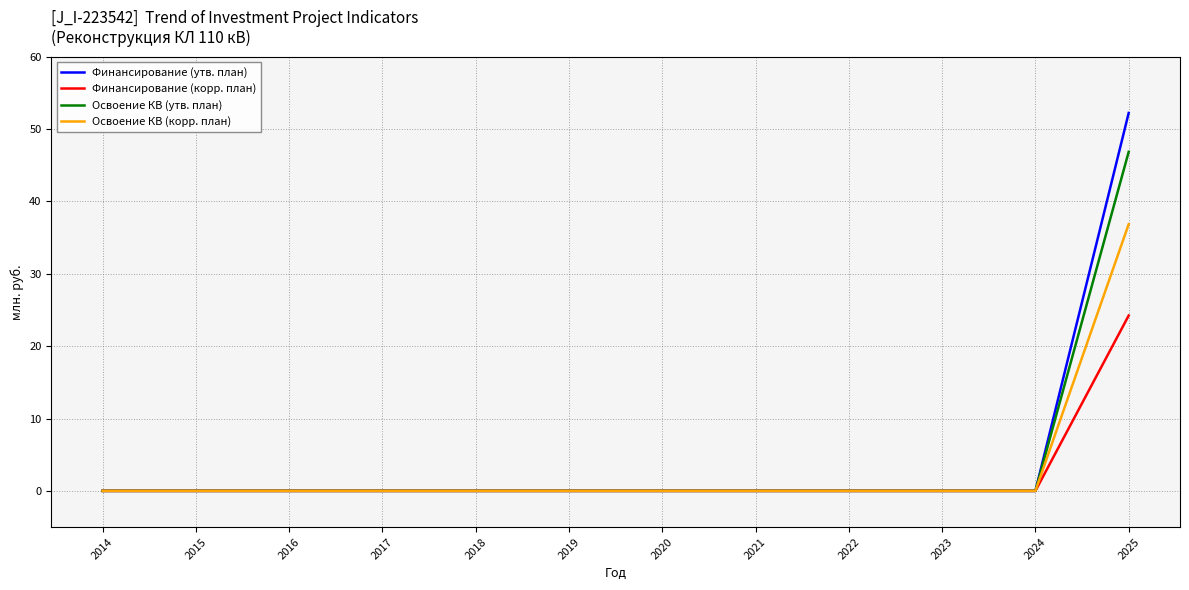

At which category is the sum across all series the highest?

2025